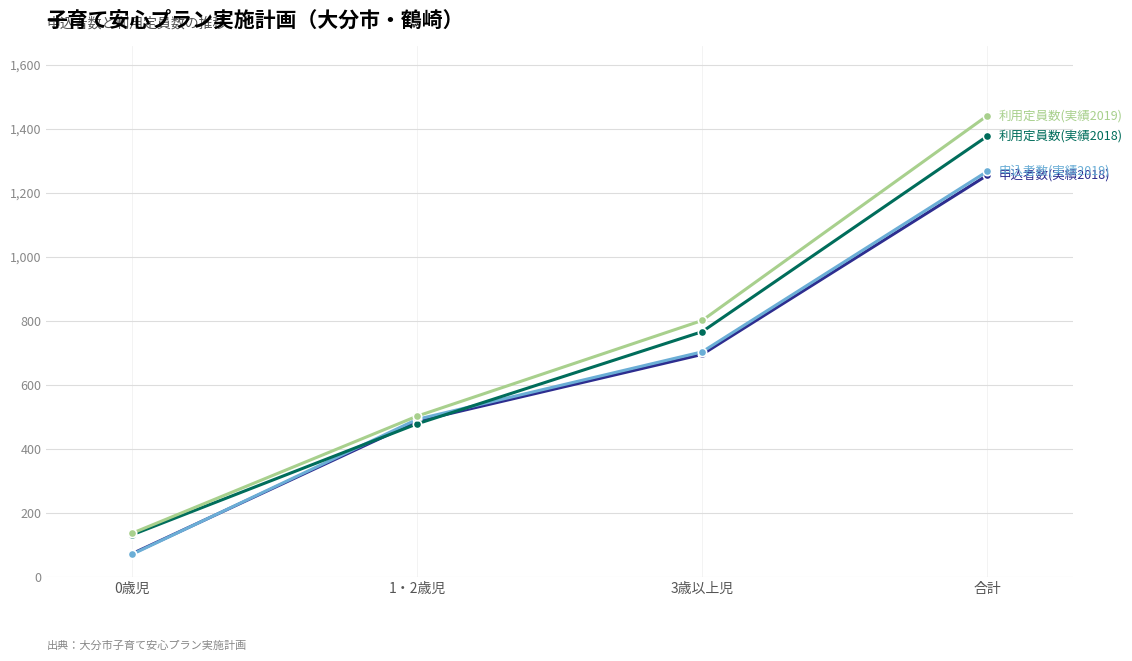

What is the label of the 3rd point from the right?

1・2歳児